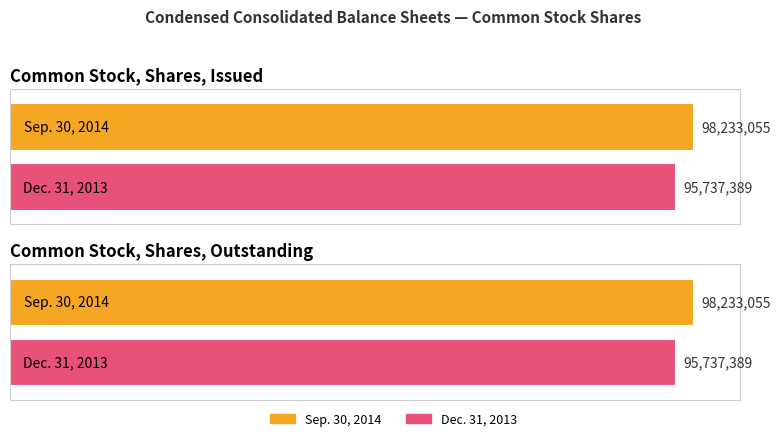

What is the greatest value displayed?

98233055